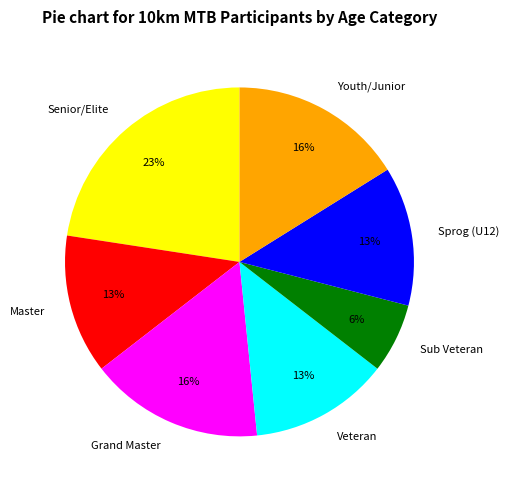

Approximately how many times larger is the value at Grand Master compared to Senior/Elite?

0.7